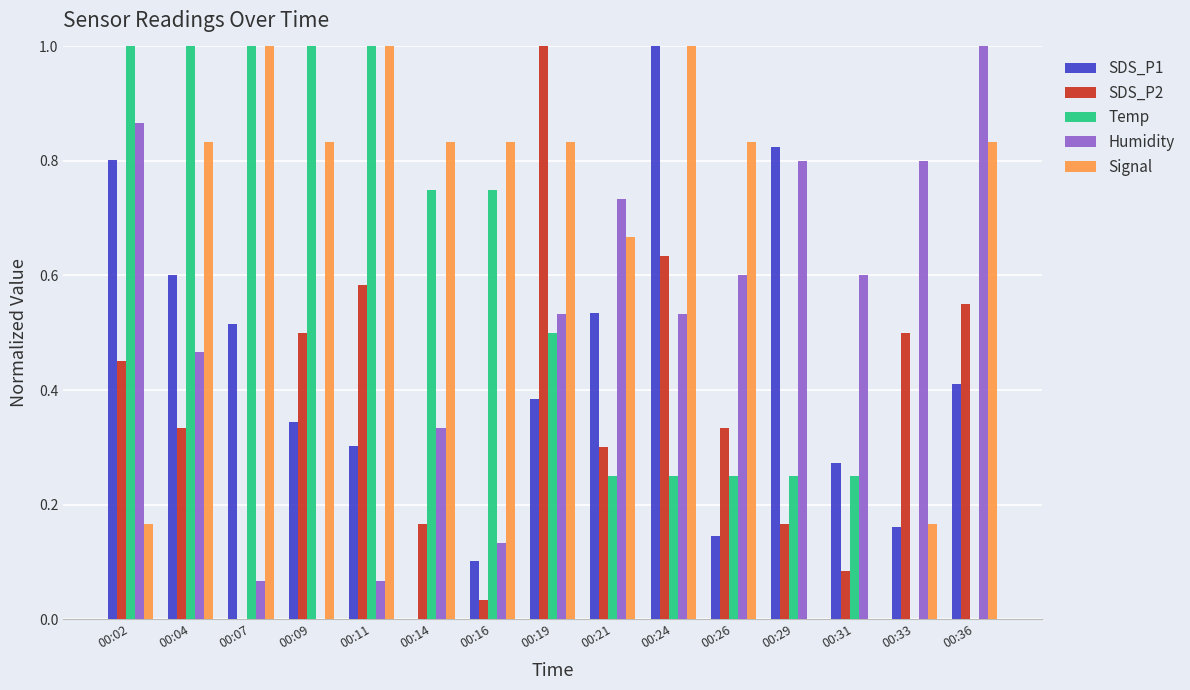

How many data points in SDS_P2 are above 0?

14